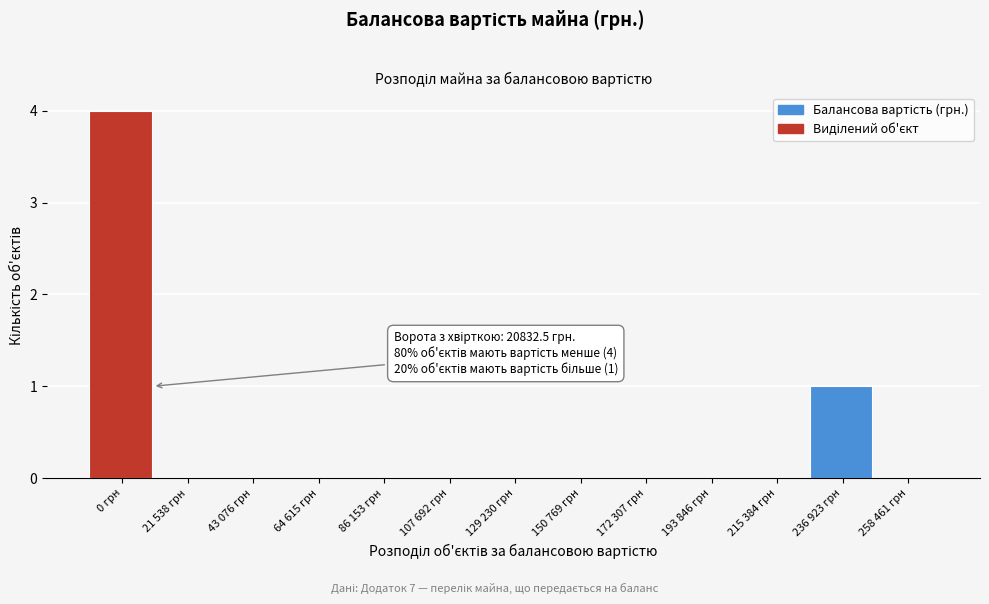

Reading left to right, extract all data points from this chart.

0 грн=4	21 538 грн=0	43 076 грн=0	64 615 грн=0	86 153 грн=0	107 692 грн=0	129 230 грн=0	150 769 грн=0	172 307 грн=0	193 846 грн=0	215 384 грн=0	236 923 грн=1	258 461 грн=0